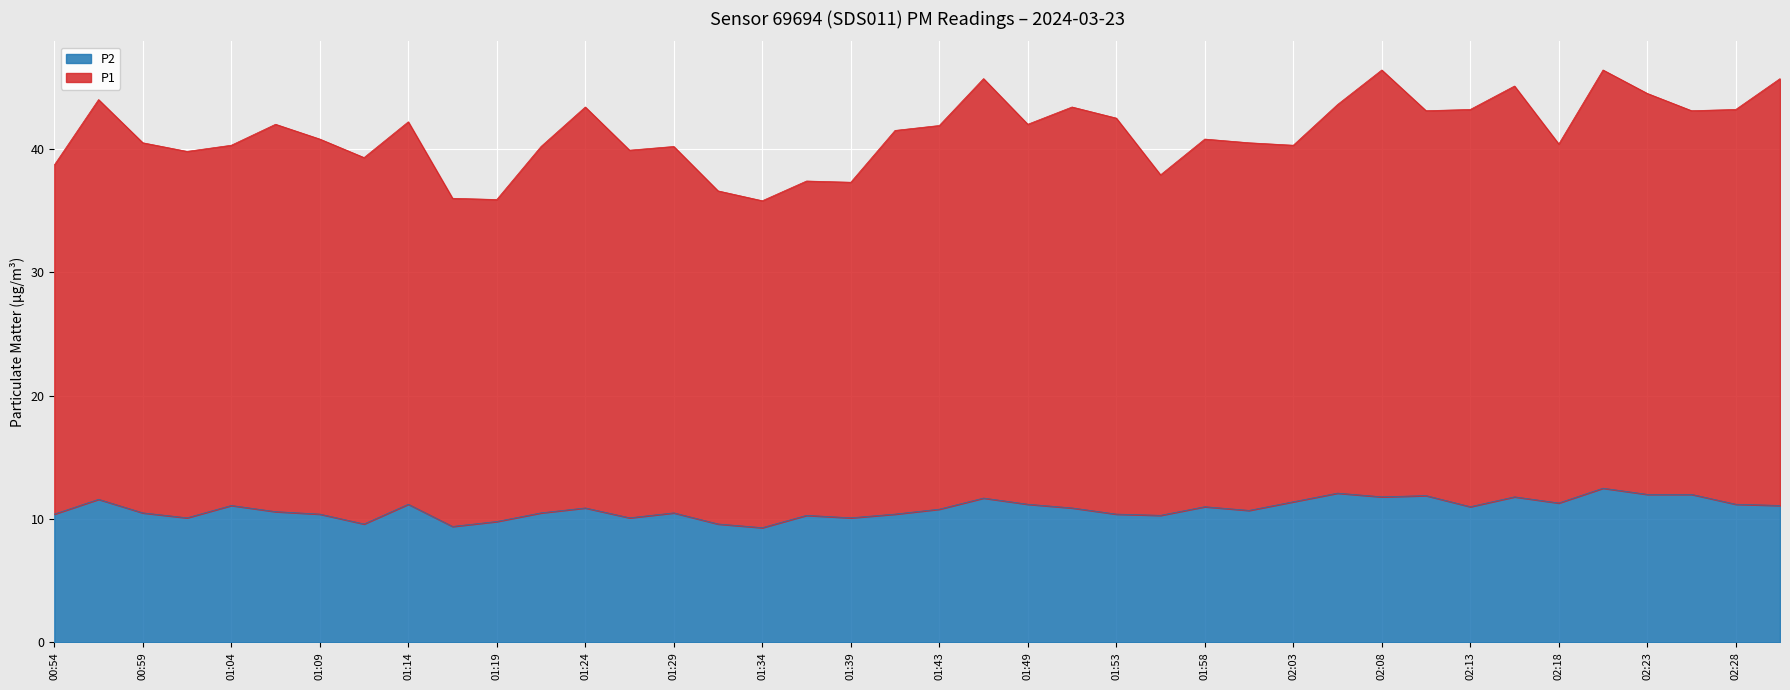

Is it true that P2 equals 11.4 at 02:03?

True